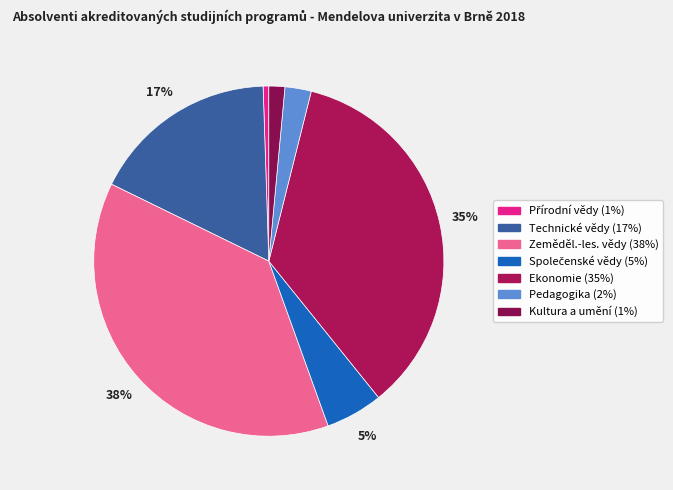

Count the number of slices in the pie.

7